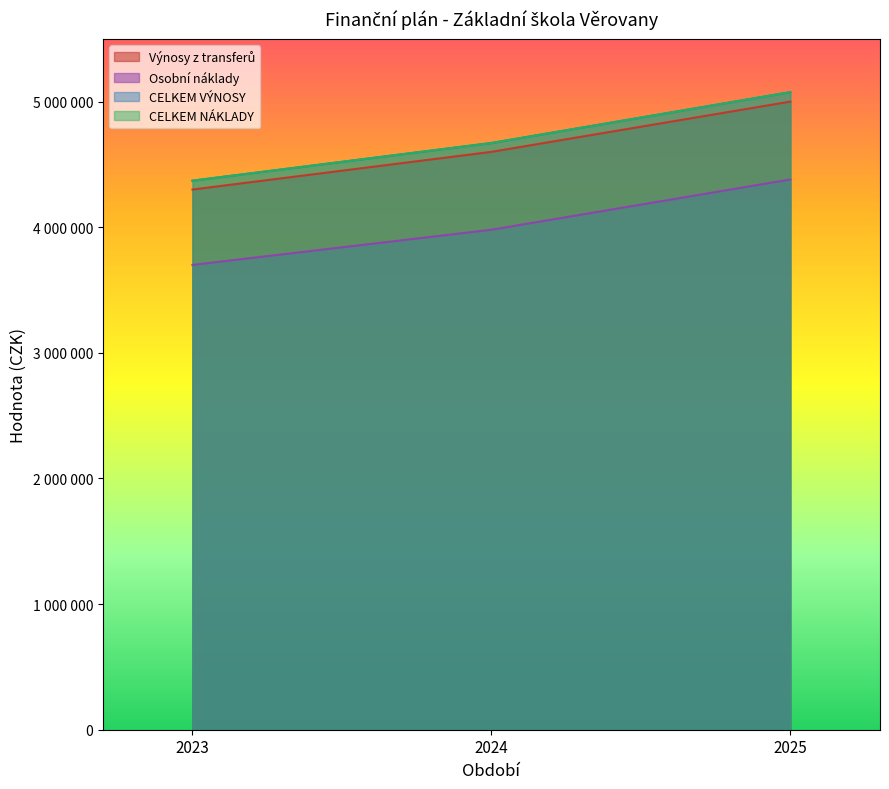

What is the spread (max minus min) of values at 2025?

695300